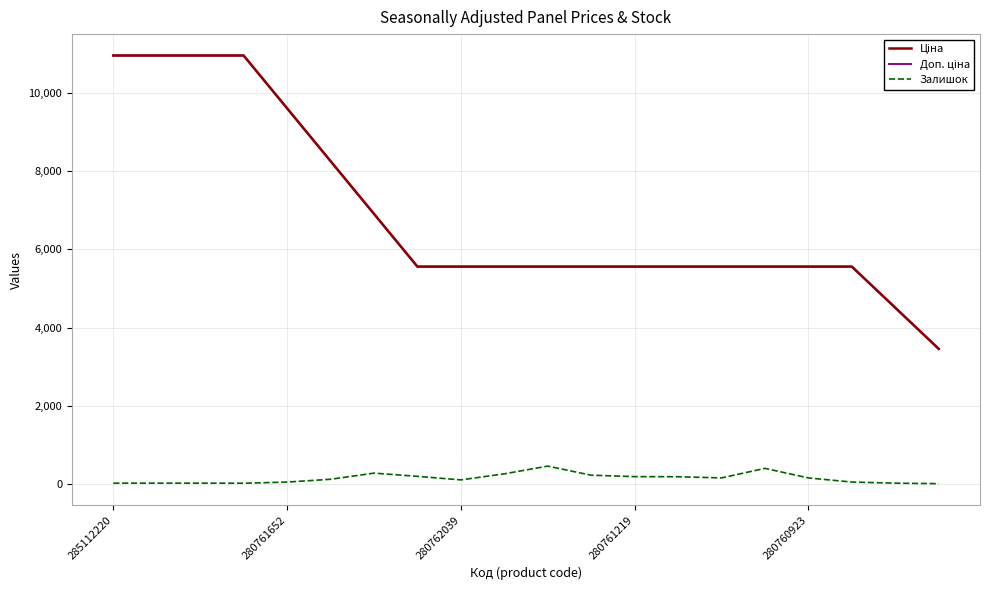

What is the maximum value shown in the chart?

10964.4